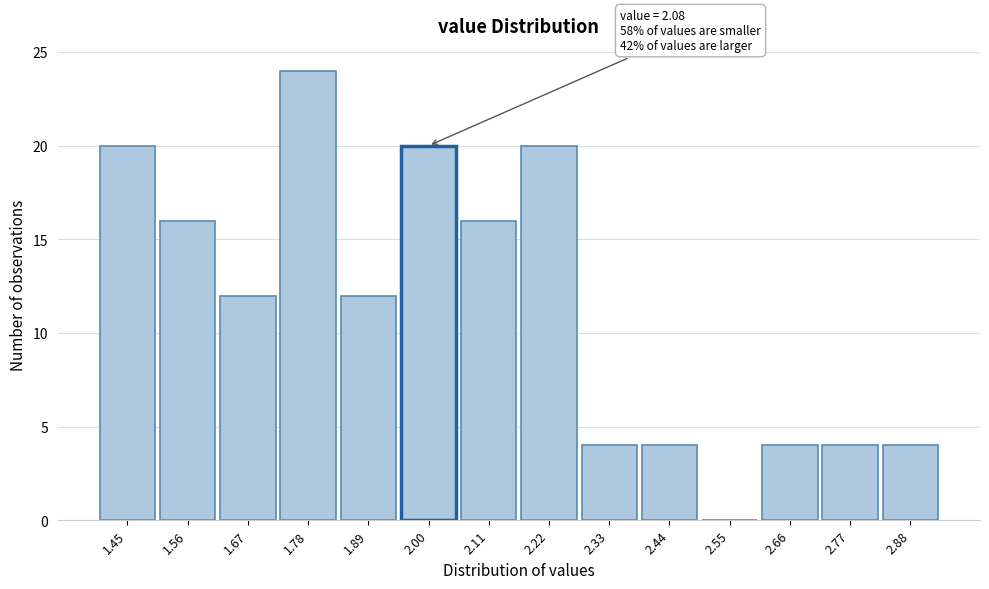

Reading left to right, what are all the values shown in this chart?

1.45=20	1.56=16	1.67=12	1.78=24	1.89=12	2.00=20	2.11=16	2.22=20	2.33=4	2.44=4	2.55=0	2.66=4	2.77=4	2.88=4